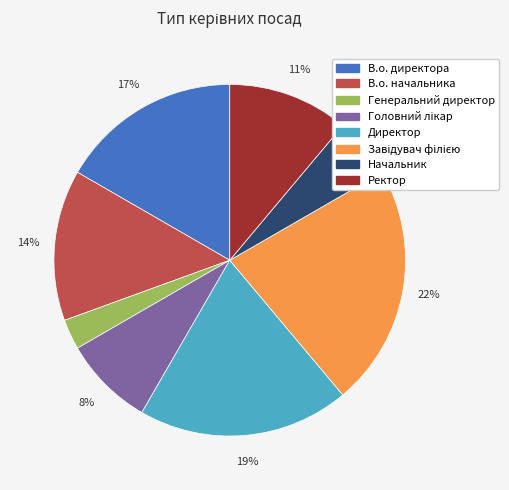

To the nearest percent, what is the combined percentage of В.о. начальника and Генеральний директор?

17%